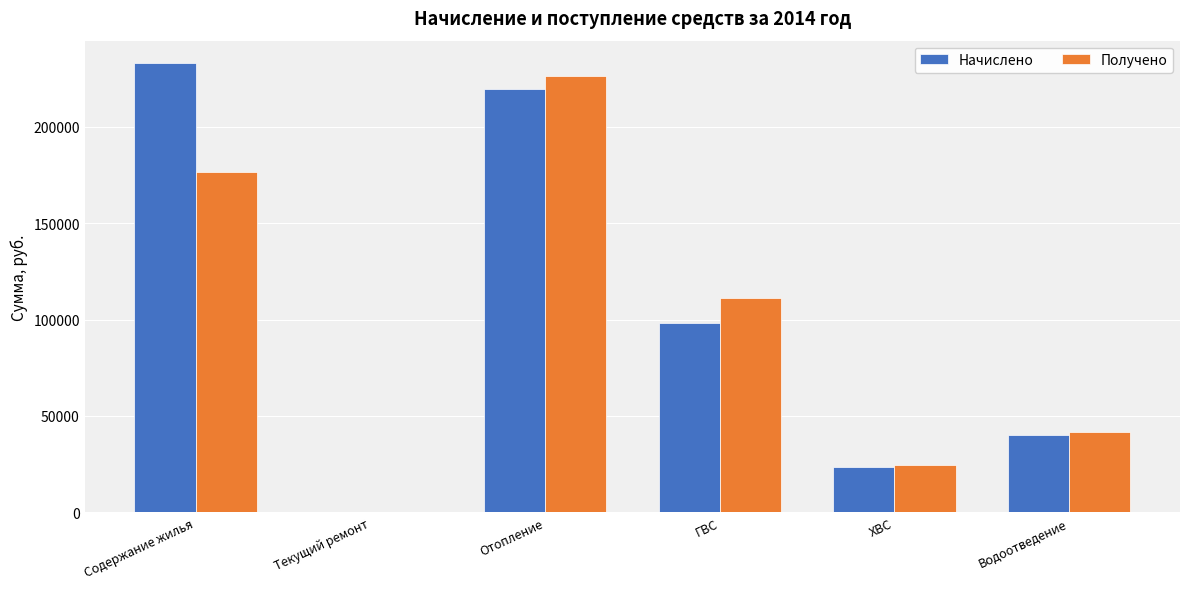

What is the highest value of the Начислено series?

233016.0